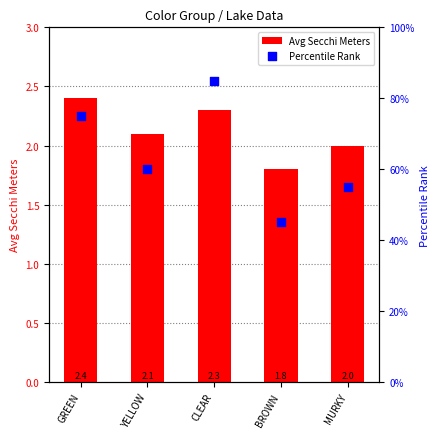

Which series has the largest Y range (max minus min)?

Avg Secchi Meters